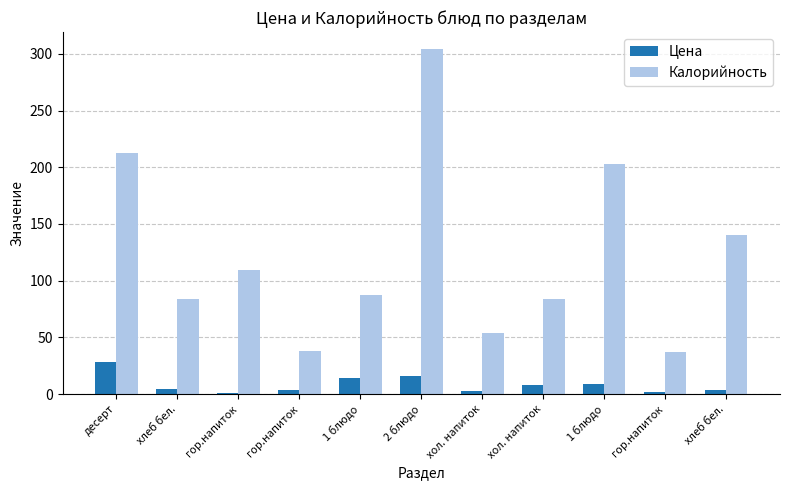

Reading left to right, extract all data points from this chart.

Цена: десерт=28.4	хлеб бел.=4.6	гор.напиток=1.3	гор.напиток=3.7	1 блюдо=14.1	2 блюдо=16.4	хол. напиток=2.3	хол. напиток=7.7	1 блюдо=8.4	гор.напиток=1.6	хлеб бел.=3.4
Калорийность: десерт=212.9	хлеб бел.=84.0	гор.напиток=109.0	гор.напиток=37.9	1 блюдо=87.1	2 блюдо=304.0	хол. напиток=53.7	хол. напиток=84.0	1 блюдо=202.4	гор.напиток=37.0	хлеб бел.=140.0